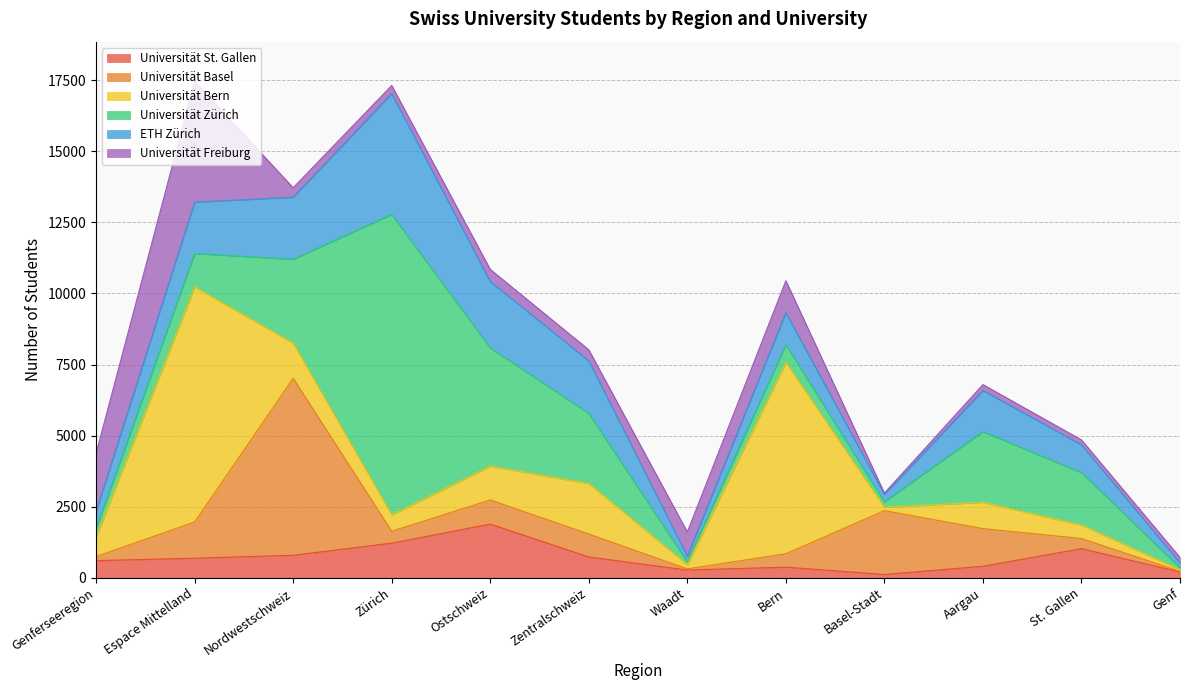

At which category is the sum across all series the highest?

Espace Mittelland